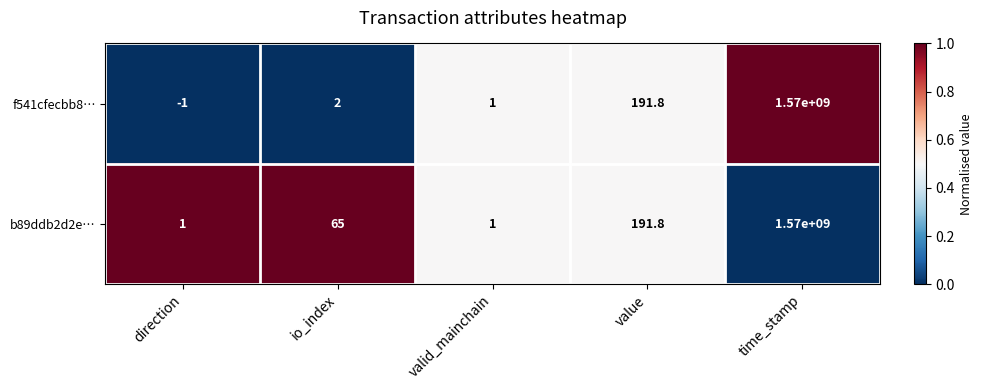

Is it true that b89ddb2d2e… equals 191.8 at value?

True